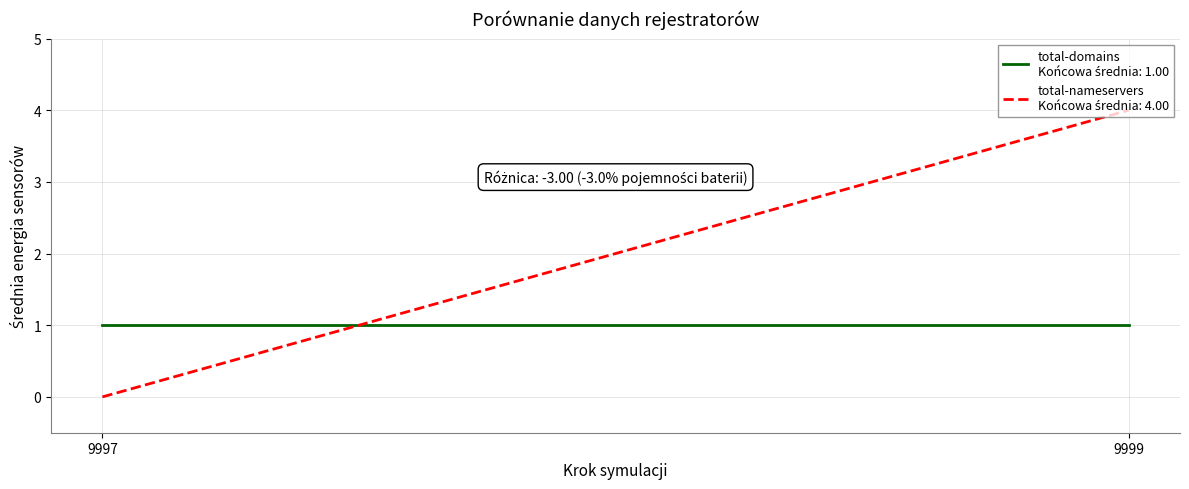

The total-domains series shows 0 at 9997. True or false?

False